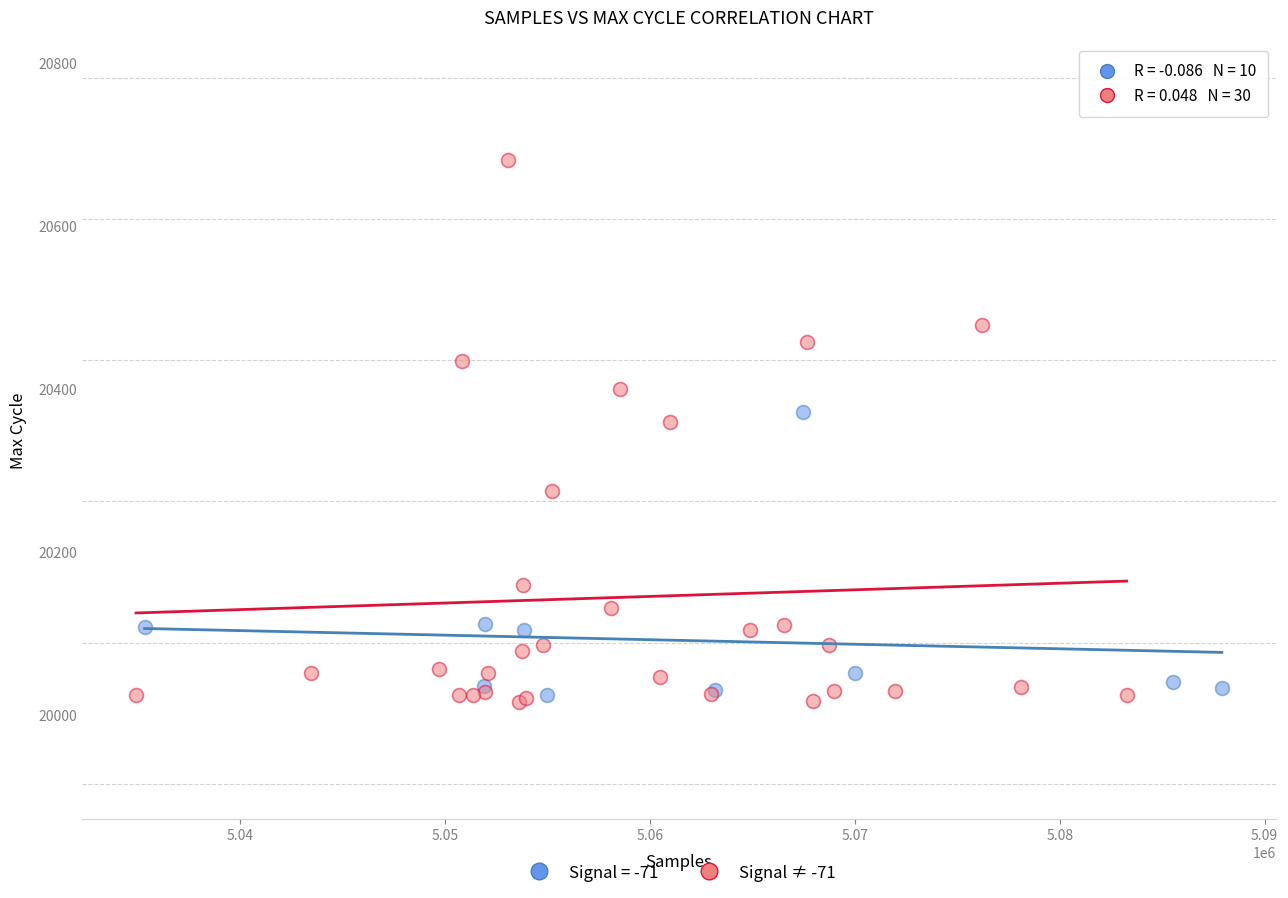

Which series has the widest spread of Y values?

Signal ≠ -71